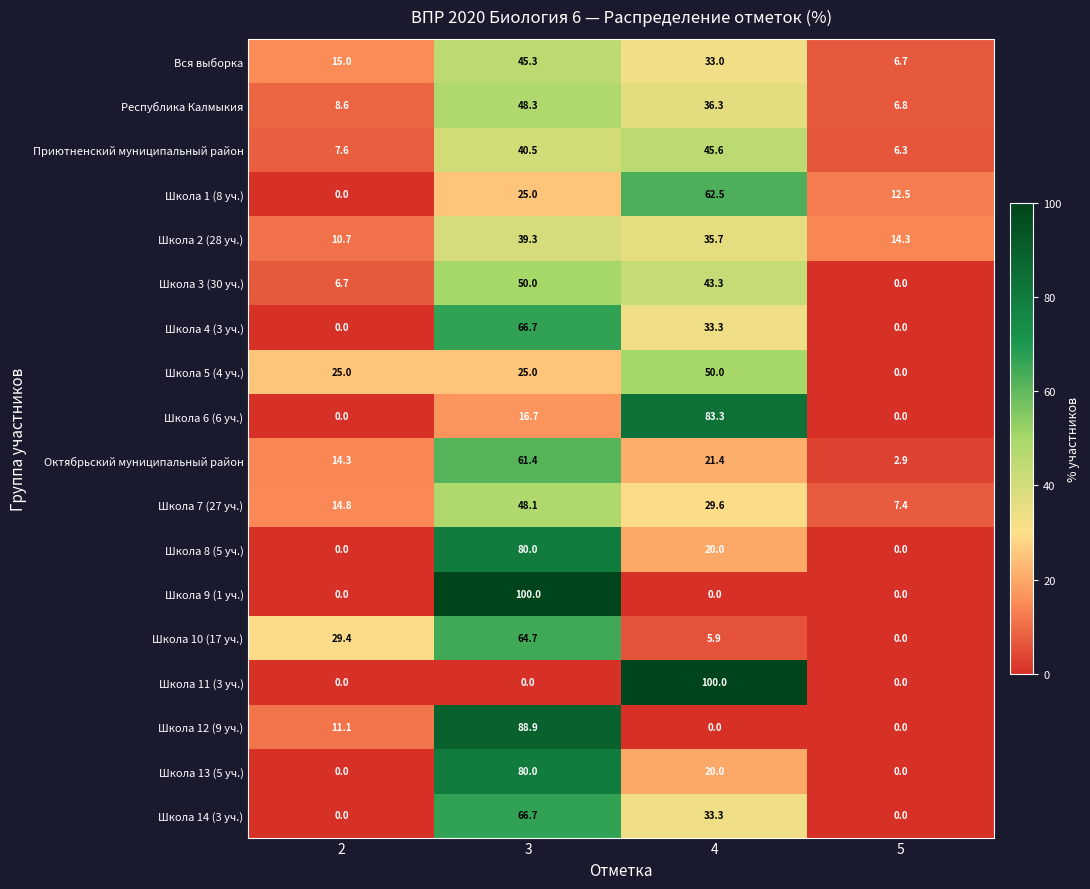

Which series changed the most between 2 and 3?

Школа 9 (1 уч.)